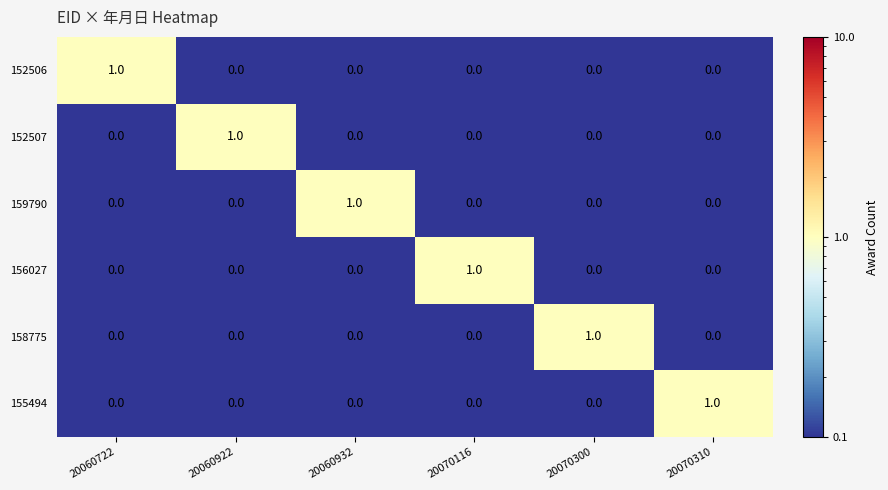

At how many categories does at least one series exceed 0?

6